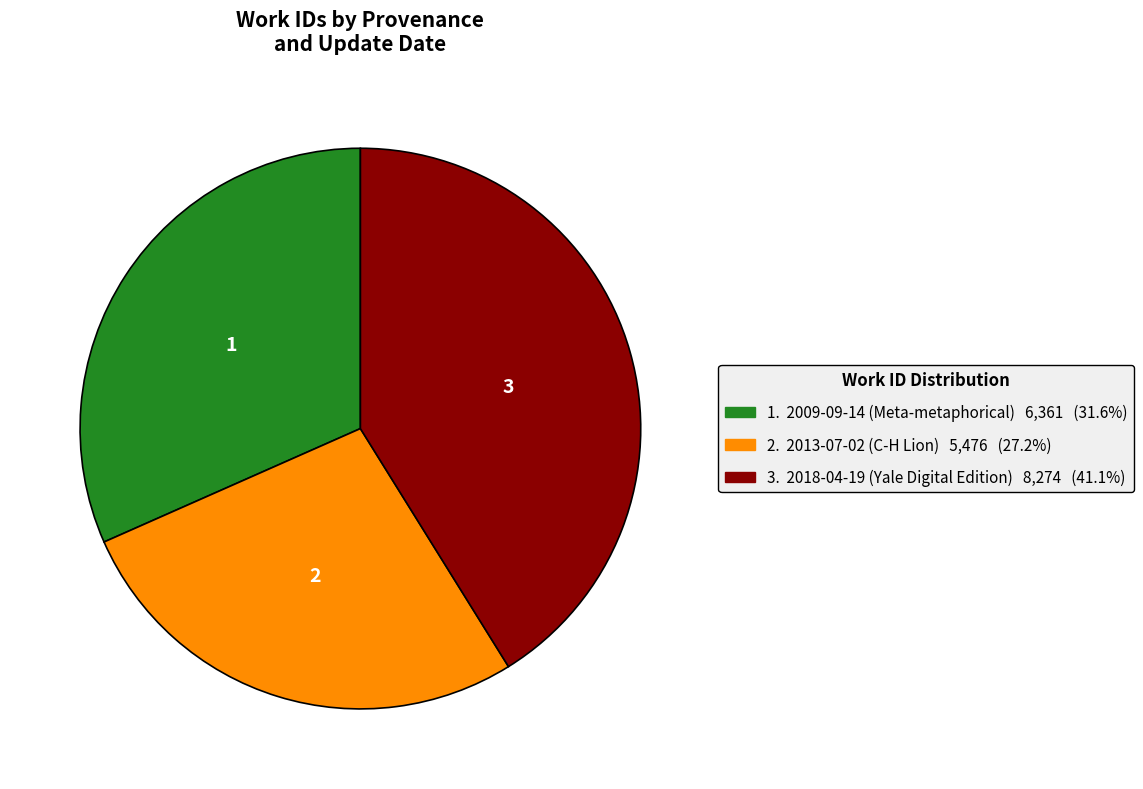

Is there any slice that represents more than half of the pie?

No